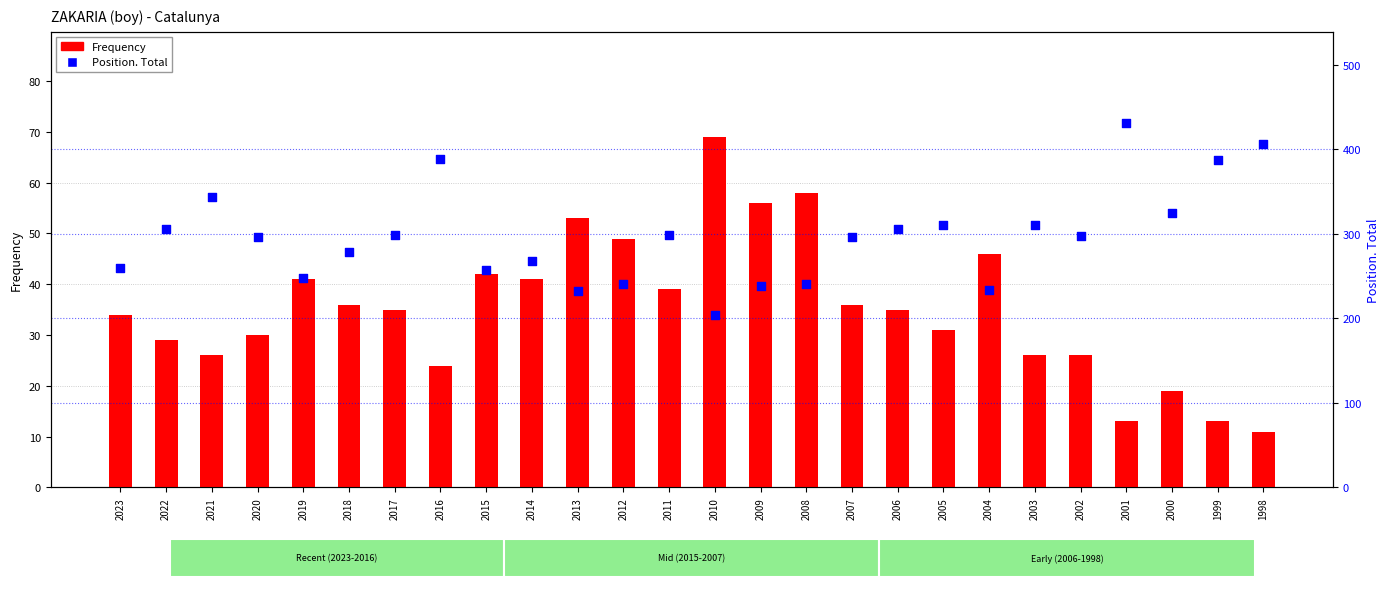

Is the value of Position. Total at 2015 greater than the value of Frequency at 2022?

Yes